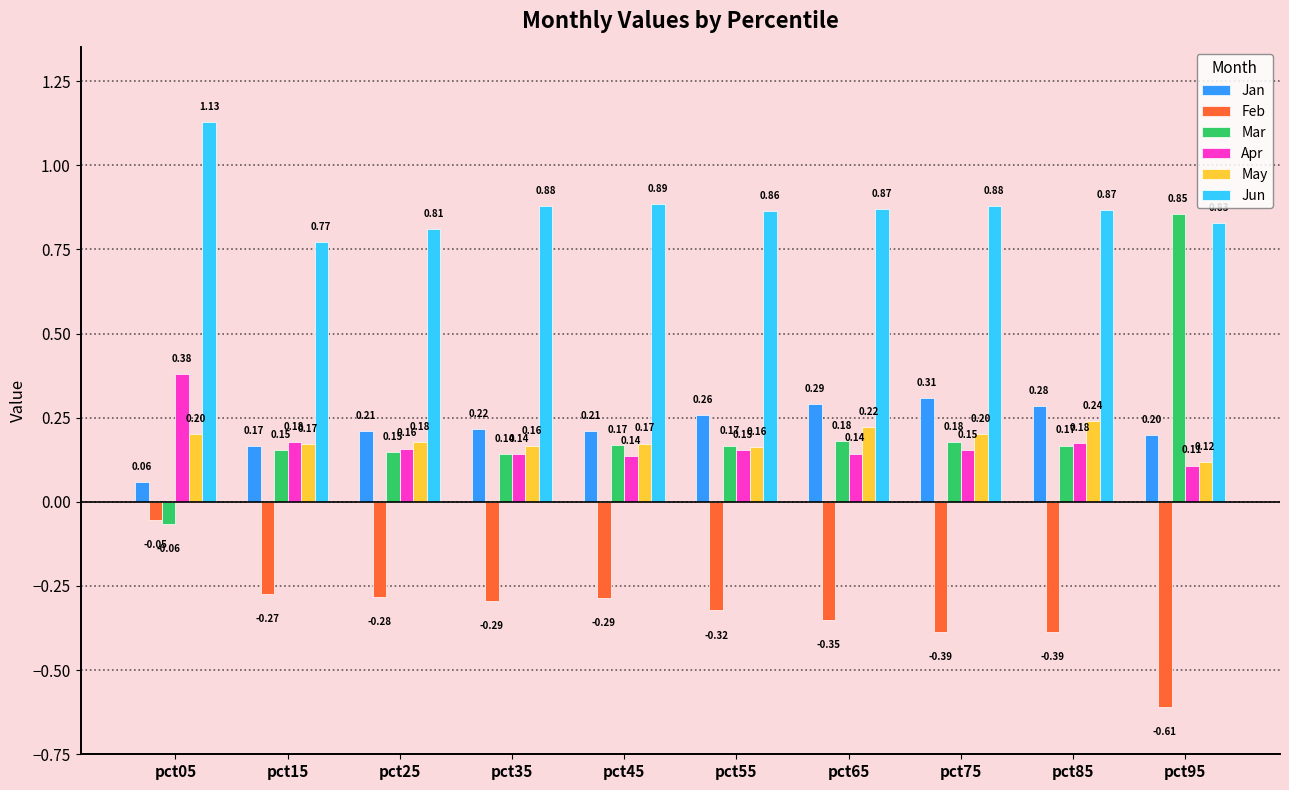

What is the sum of the Jun values at pct25 and pct65?

1.7